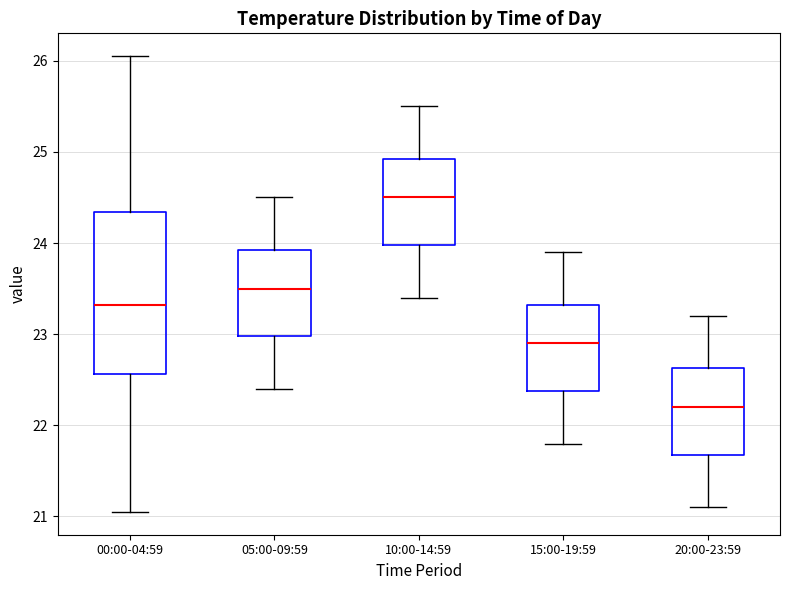

Which box's median line is the lowest?

20:00-23:59